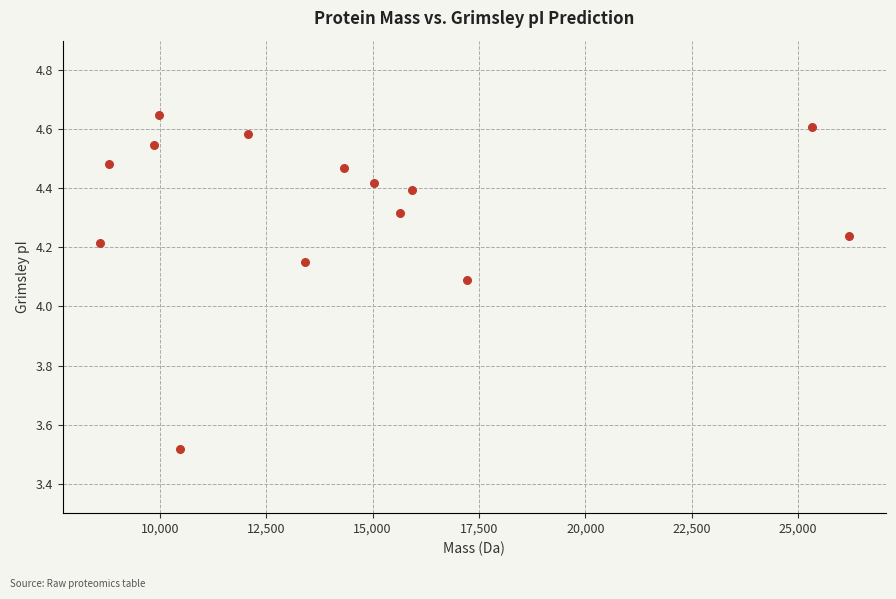

What is the range of Y values (max minus min)?

1.1